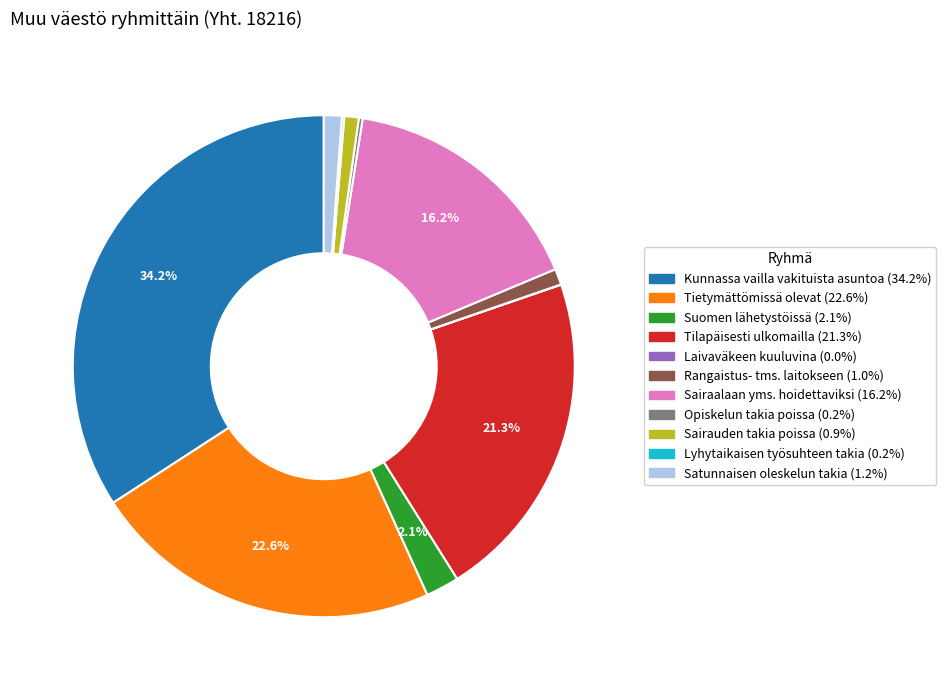

To the nearest percent, what is the difference between the largest and smallest slice percentages?

34%